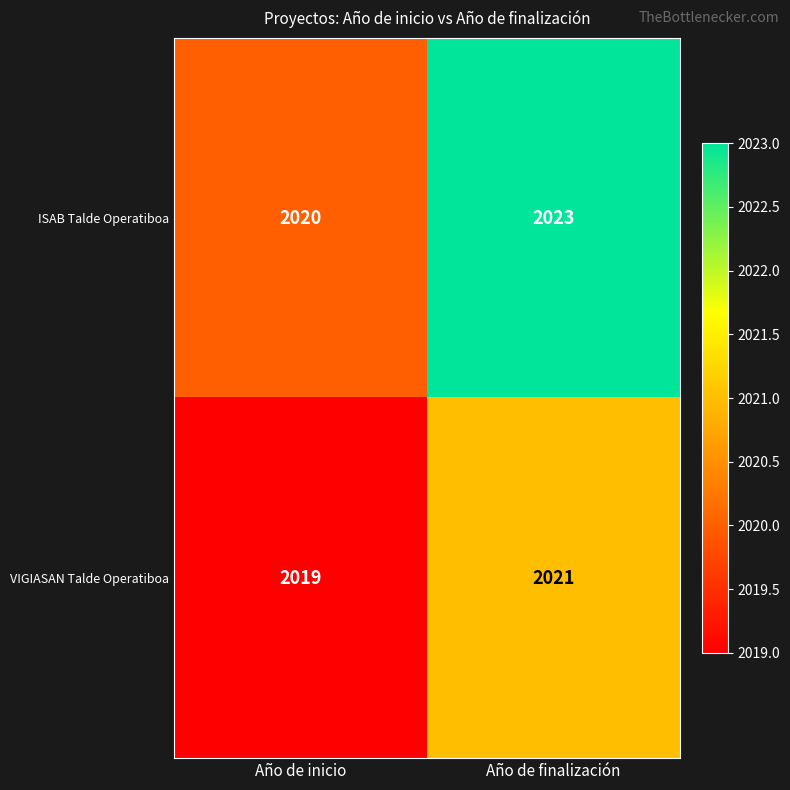

What is the average value of the ISAB Talde Operatiboa series?

2022